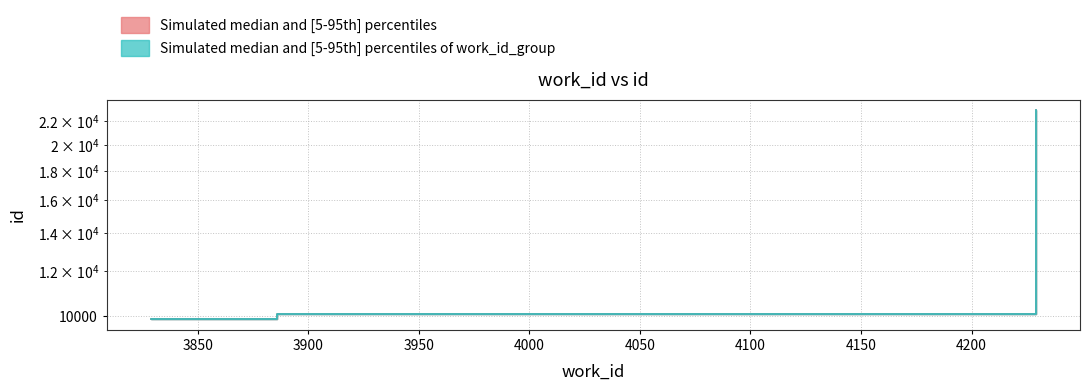

True or false: id_upper and id_lower cross at least once.

False